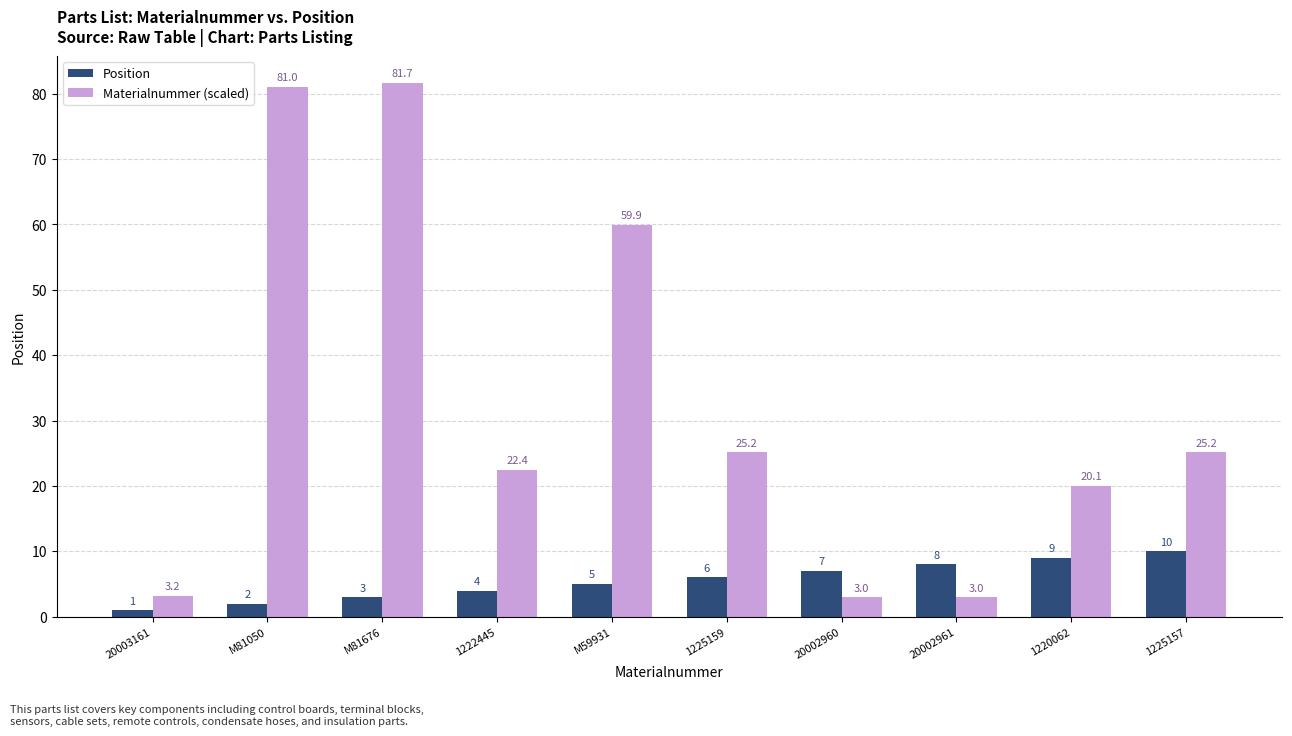

What is the difference between the Position values at 1222445 and 20003161?

3.0